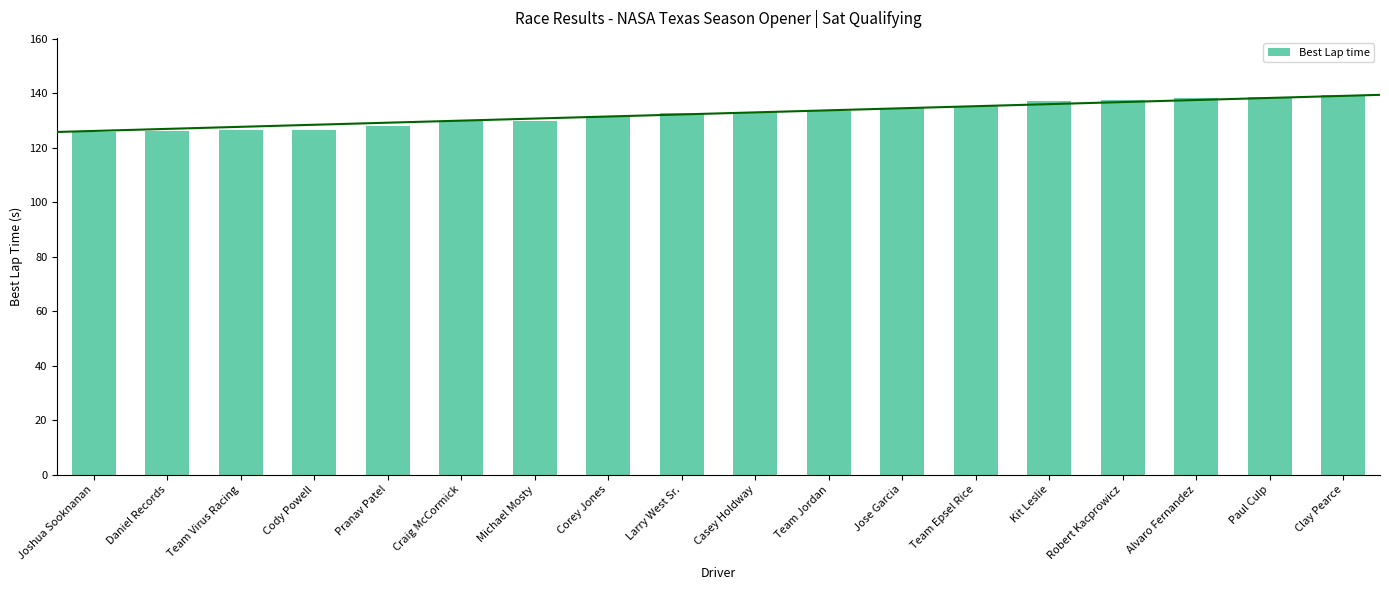

What is the minimum value shown in the chart?

125.8